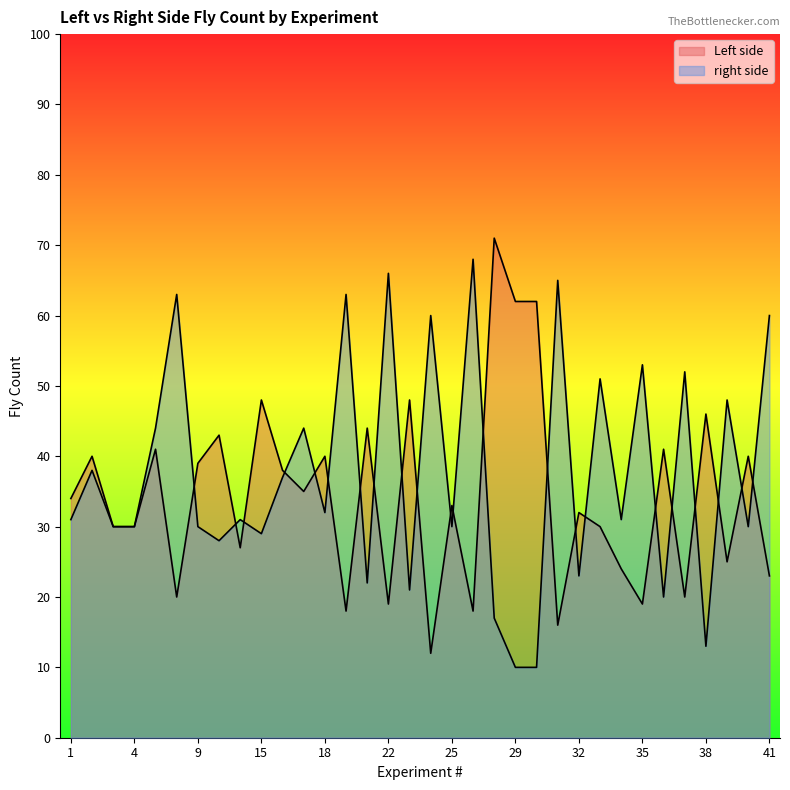

Where is the first local minimum for right side?

13